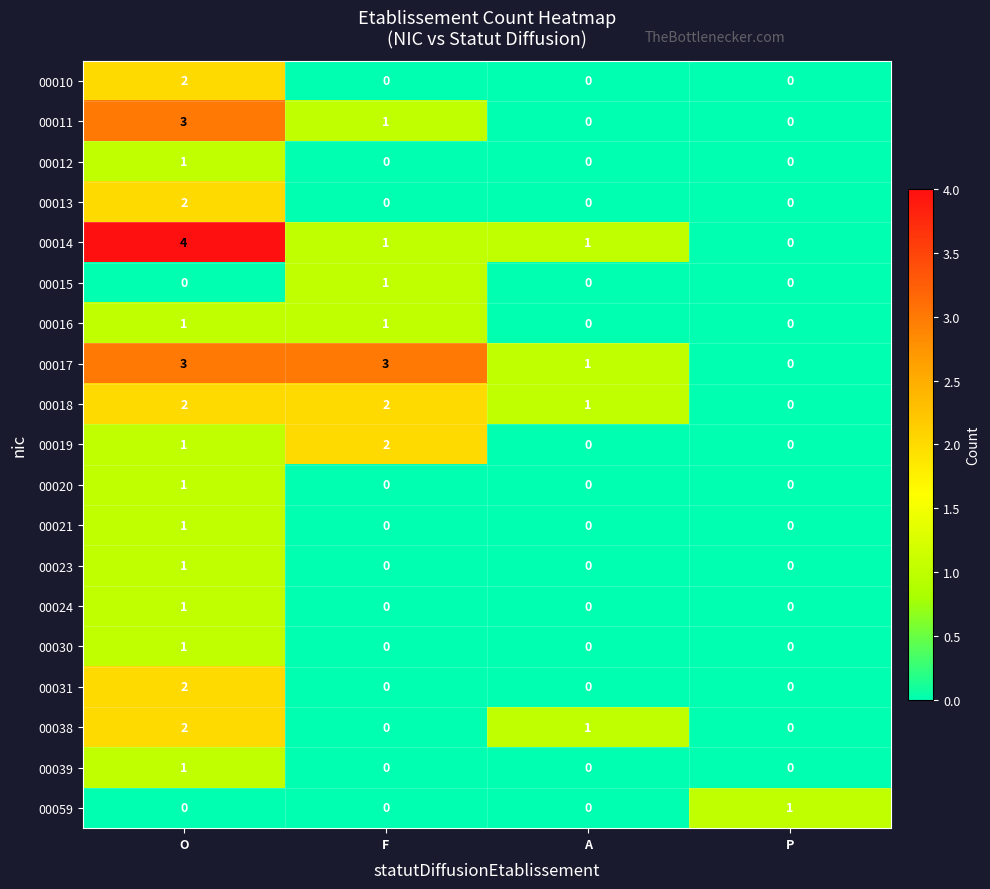

Between F and P, which series saw the biggest shift?

00017